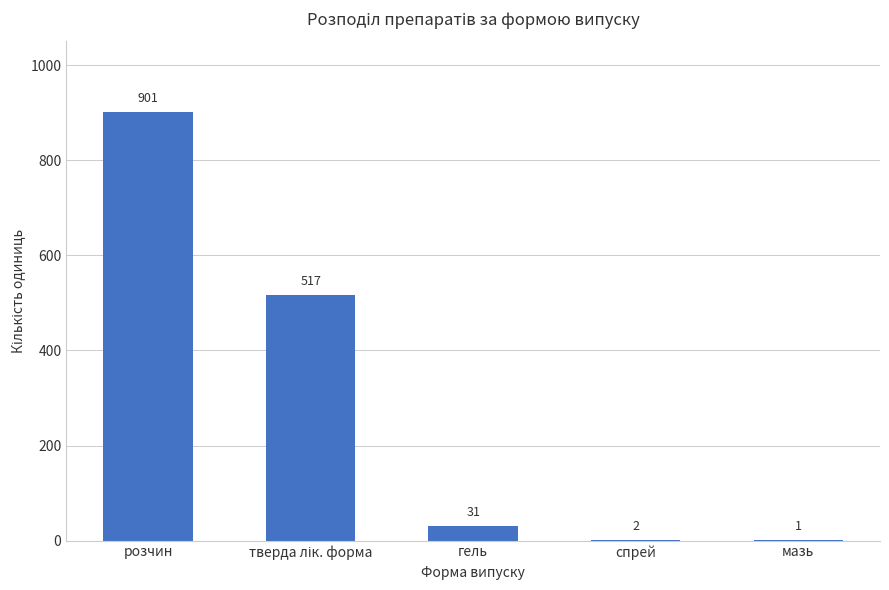

What is the greatest value displayed?

901